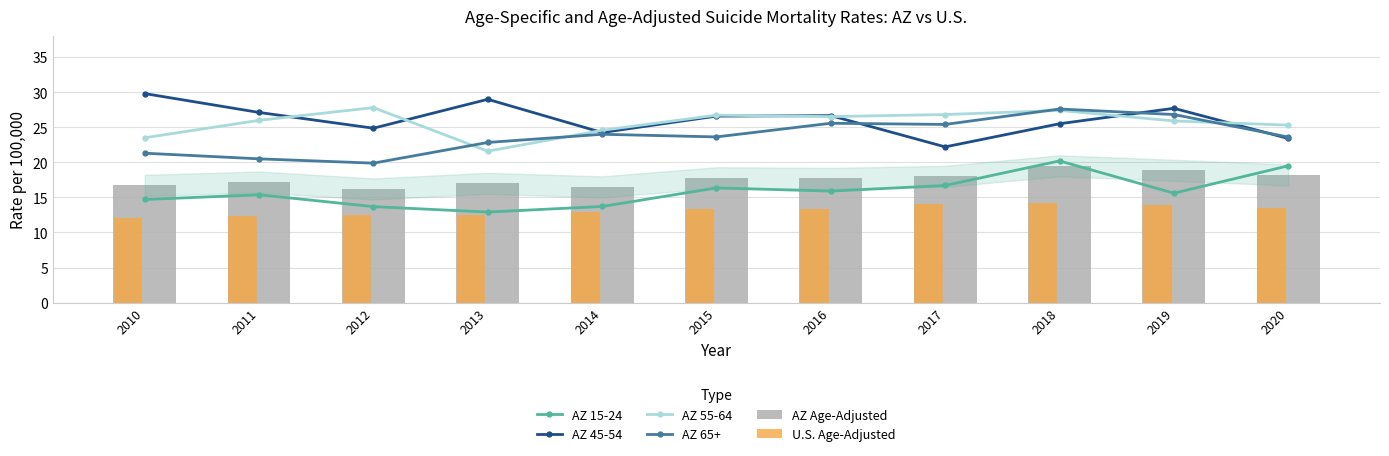

What is the minimum value for AZ 55-64?

21.6